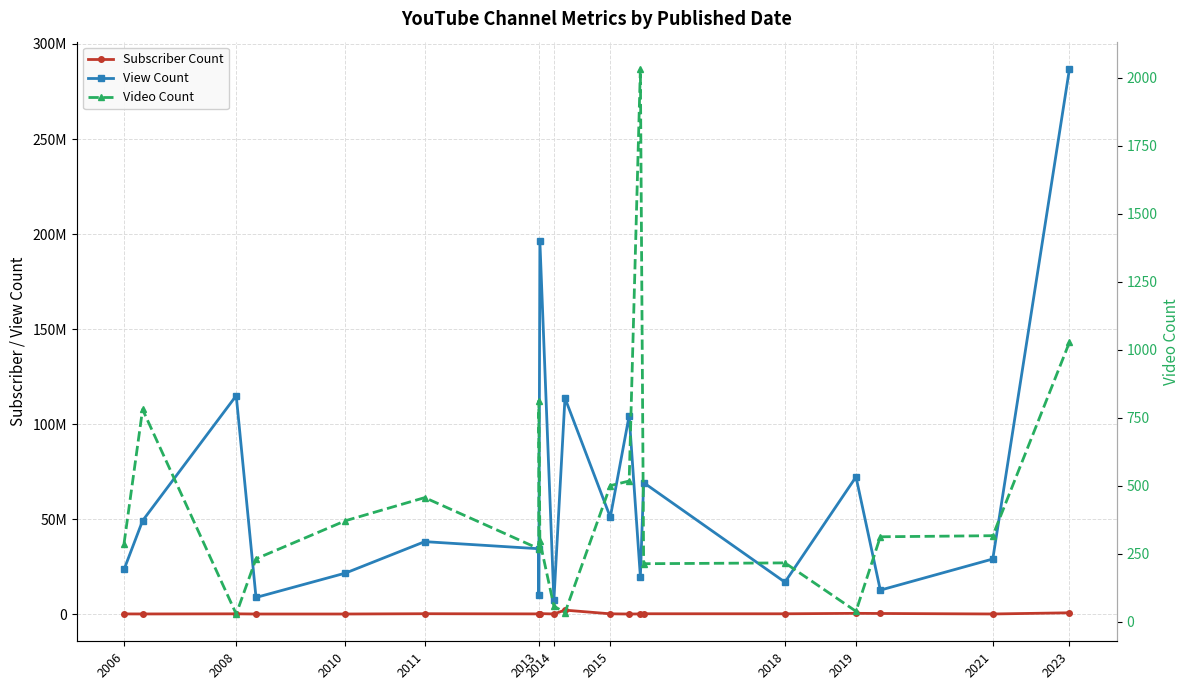

What is the difference between the Subscriber Count values at 2010 and 12?

101000